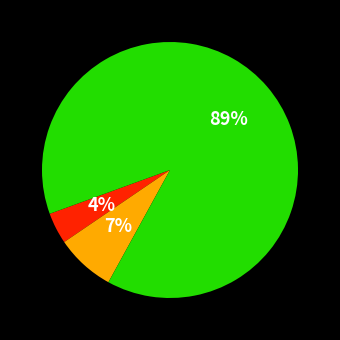

How many segments does this pie chart have?

3